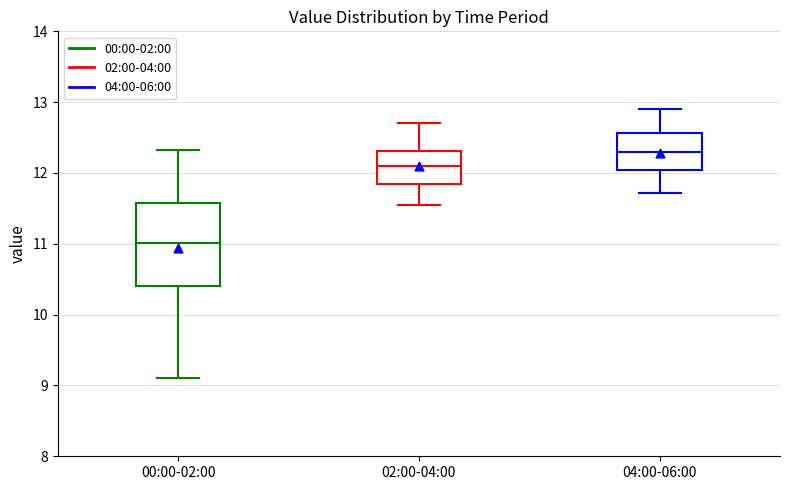

Reading left to right, read every box against the y-axis: the position of its median line, the range the box covers, and the ends of its whiskers. The values are not printed on the chart, so give them approximately, as read against the axis.

00:00-02:00: median 11.0, box 10.4 to 11.6, whiskers 9.1 to 12.3
02:00-04:00: median 12.1, box 11.8 to 12.3, whiskers 11.6 to 12.7
04:00-06:00: median 12.3, box 12.0 to 12.6, whiskers 11.7 to 12.9